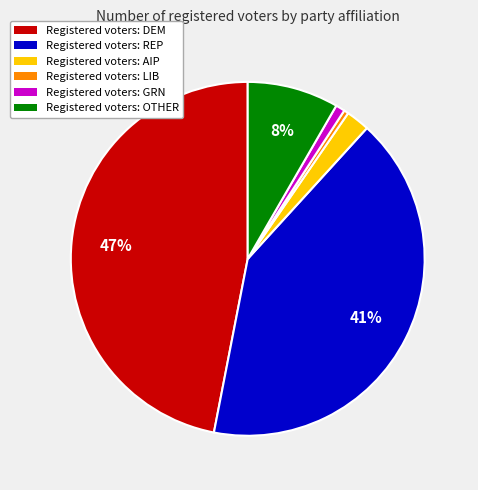

To the nearest percent, what percentage of the pie is Registered voters: OTHER?

8%